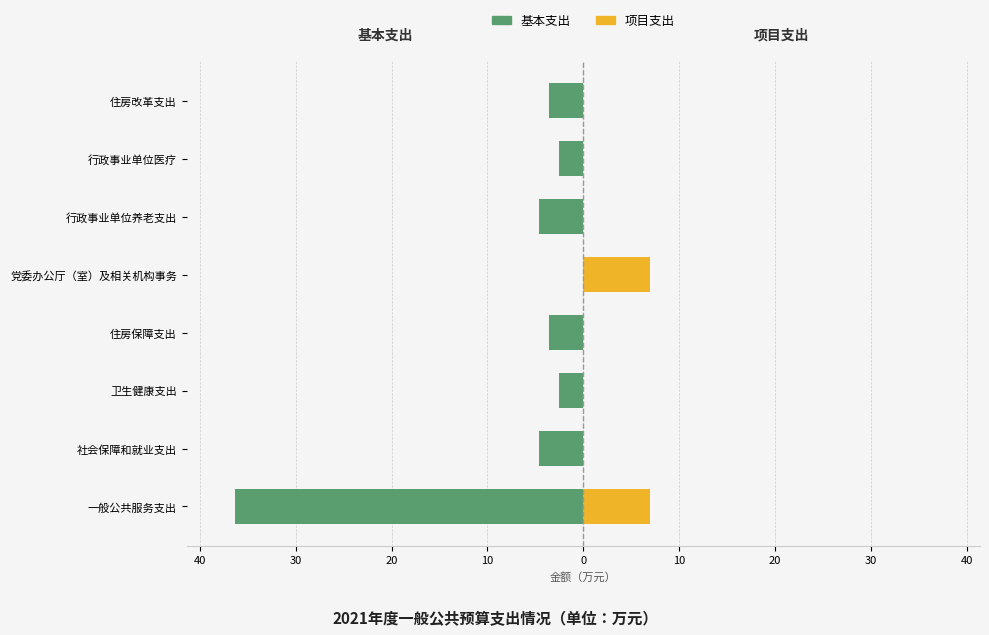

How many values in the 基本支出 series exceed -3?

3